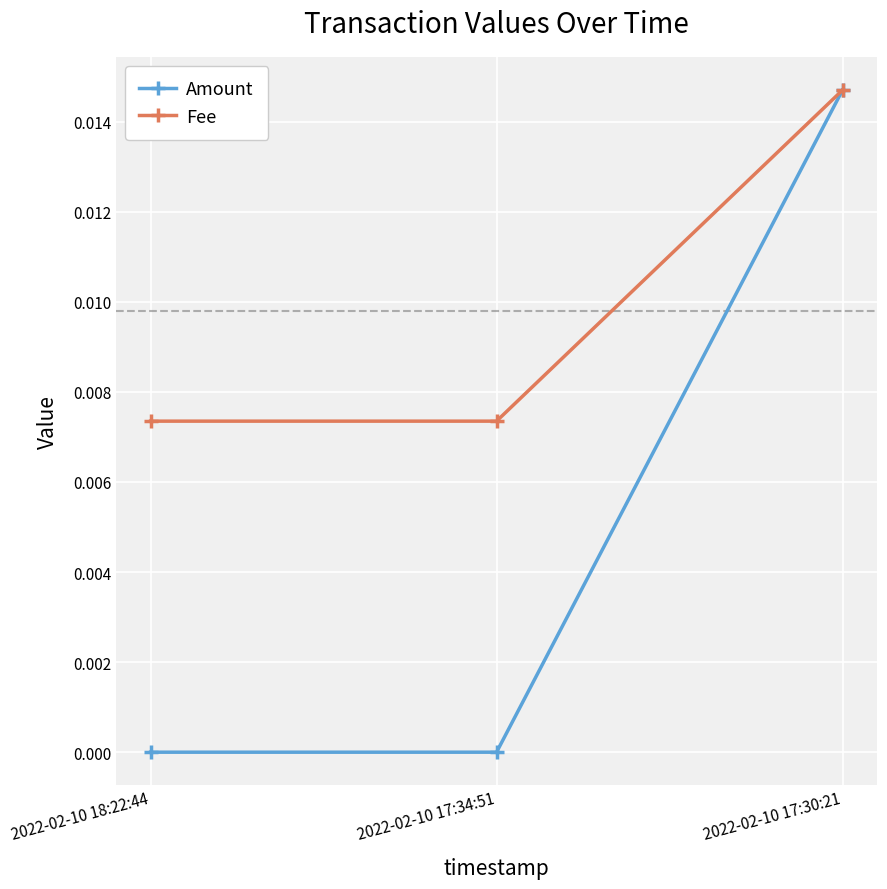

At which label does Fee reach its peak?

2022-02-10 17:30:21